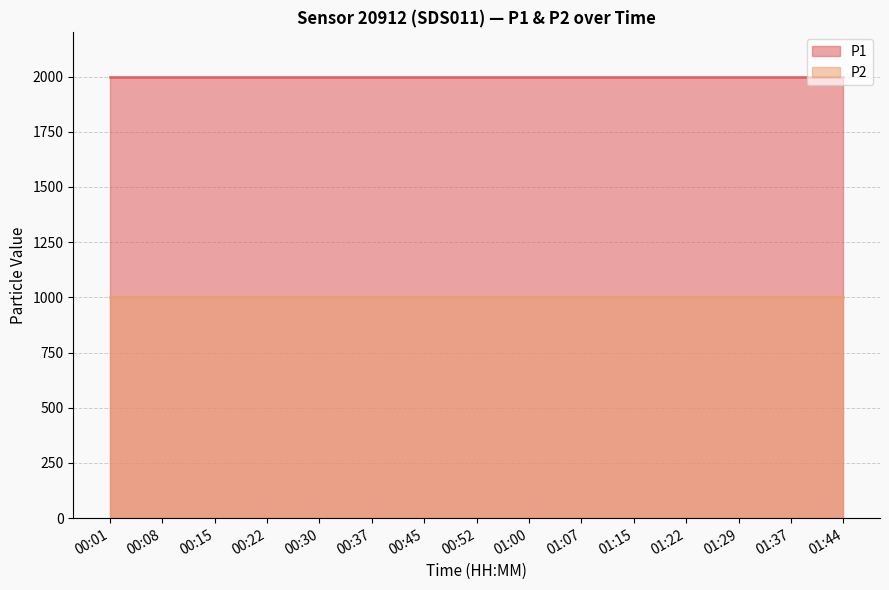

True or false: P2 has more than 1 interior local peaks.

False